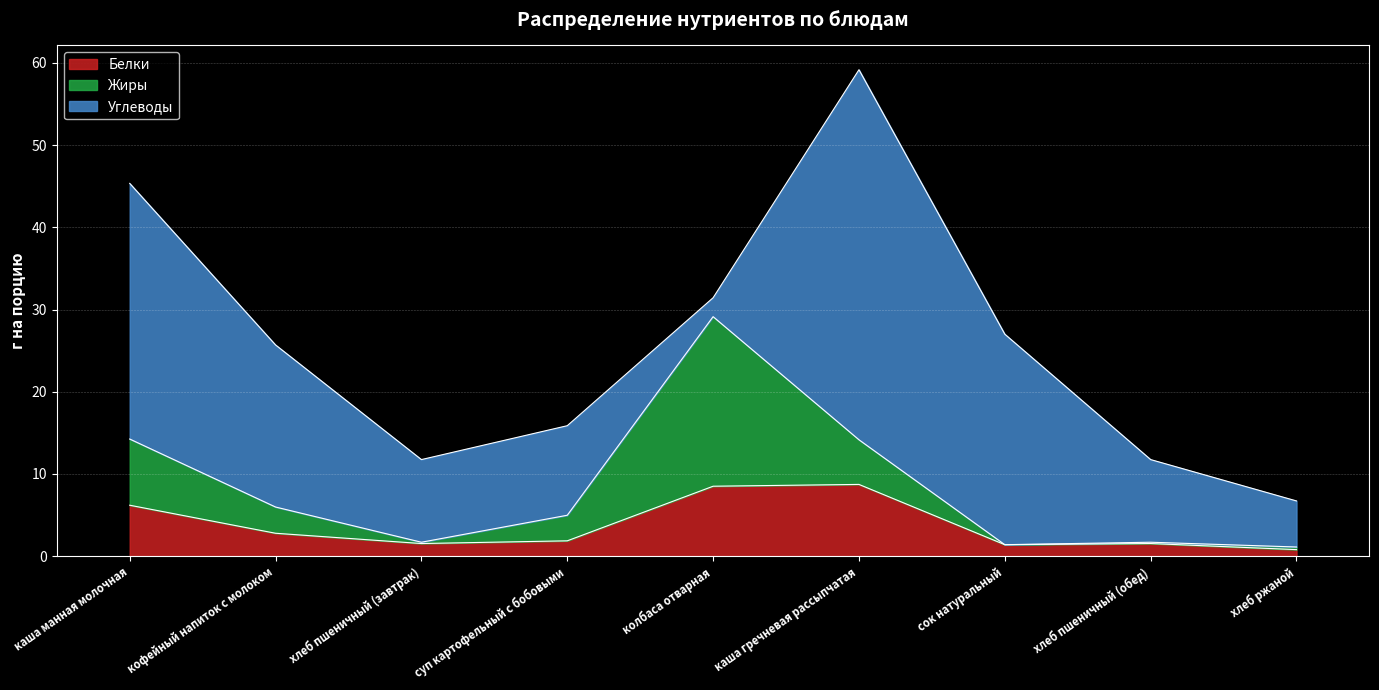

What is the difference between the Жиры values at хлеб пшеничный (завтрак) and кофейный напиток с молоком?

3.0